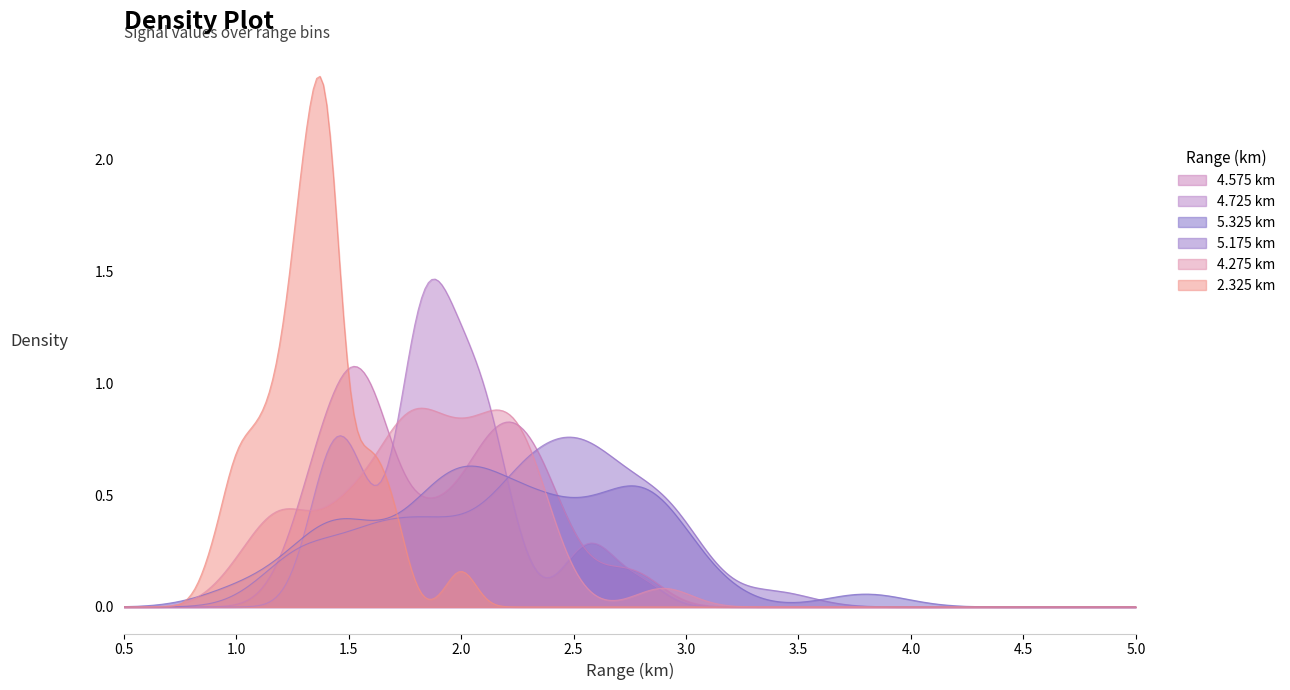

What is the value of the 5.325 point at the 10th from the left?

2.4